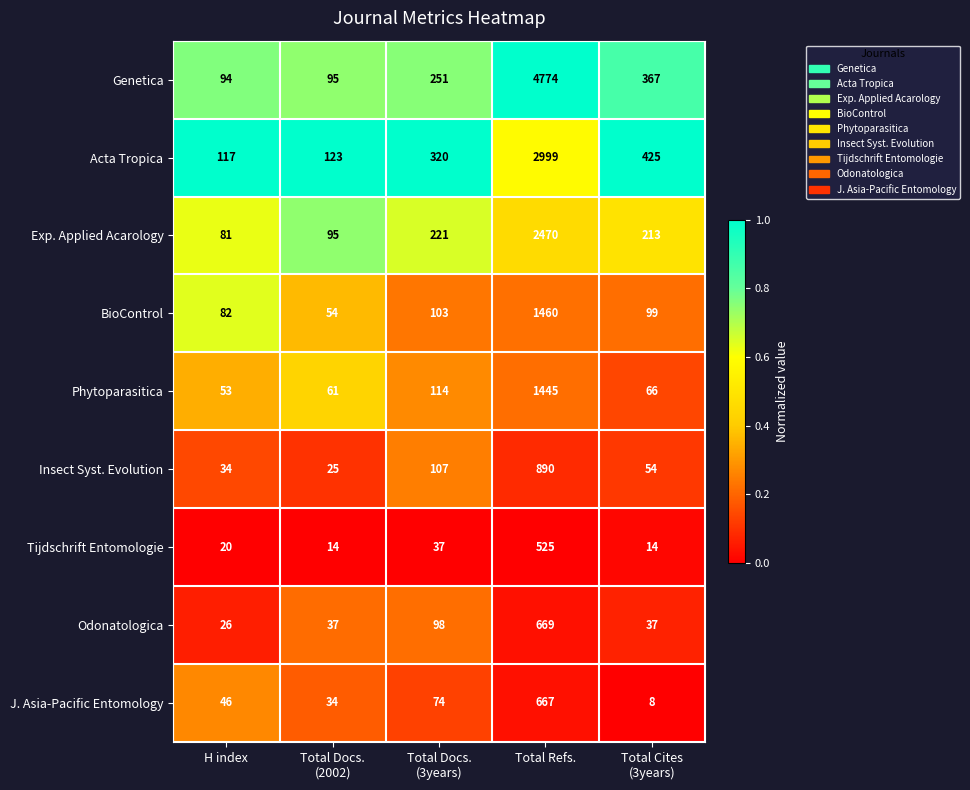

Rank the series by their maximum value, from lowest to highest.

Tijdschrift Entomologie, J. Asia-Pacific Entomology, Odonatologica, Insect Syst. Evolution, Phytoparasitica, BioControl, Exp. Applied Acarology, Acta Tropica, Genetica